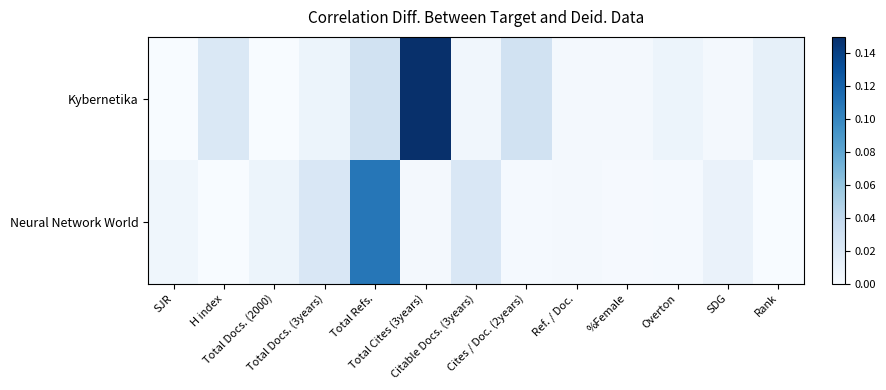

List the series in order of their overall mean, lowest first.

Neural Network World, Kybernetika